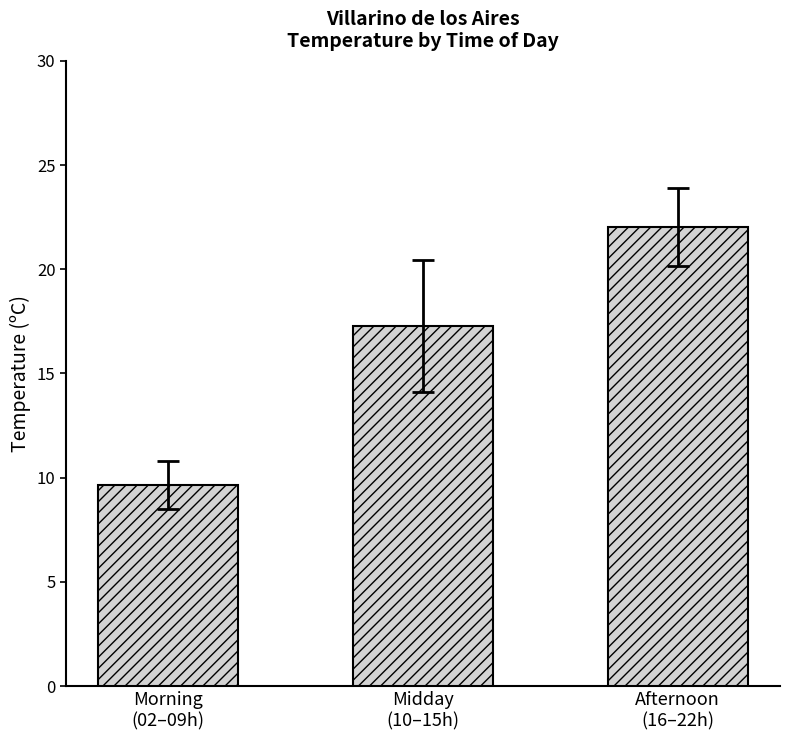

Are the bars grouped side by side (vs. stacked)?

No